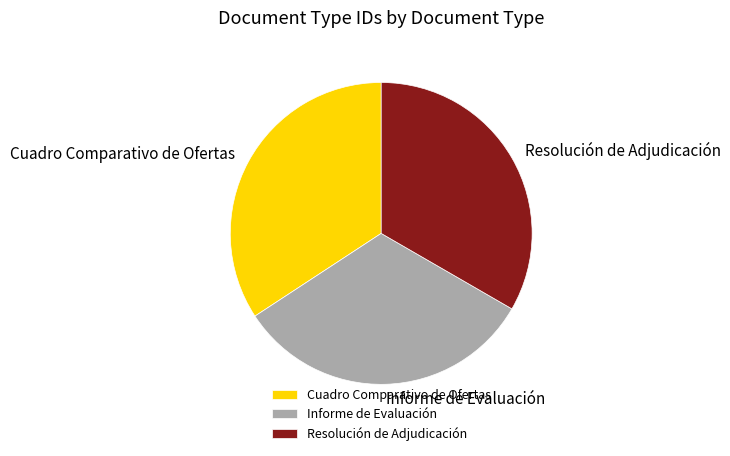

Rank the categories by value from lowest to highest.

Informe de Evaluación, Resolución de Adjudicación, Cuadro Comparativo de Ofertas